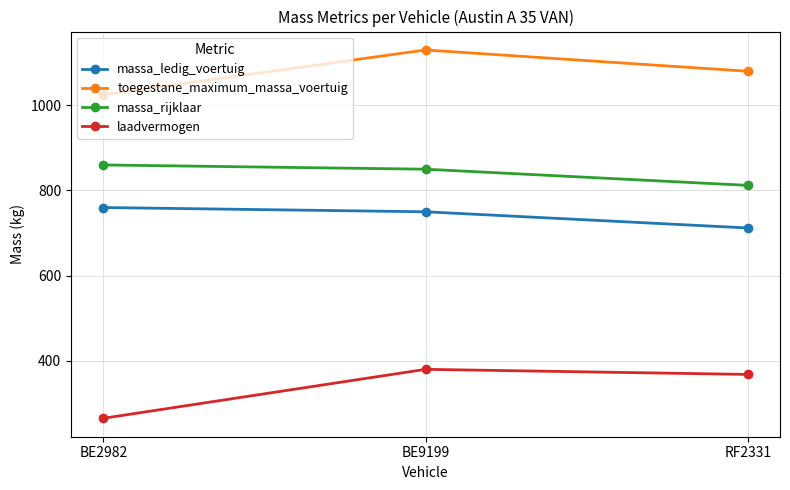

Reading left to right, list all the values displayed in this chart.

massa_ledig_voertuig: BE2982=760	BE9199=750	RF2331=712
toegestane_maximum_massa_voertuig: BE2982=1025	BE9199=1130	RF2331=1080
massa_rijklaar: BE2982=860	BE9199=850	RF2331=812
laadvermogen: BE2982=265	BE9199=380	RF2331=368